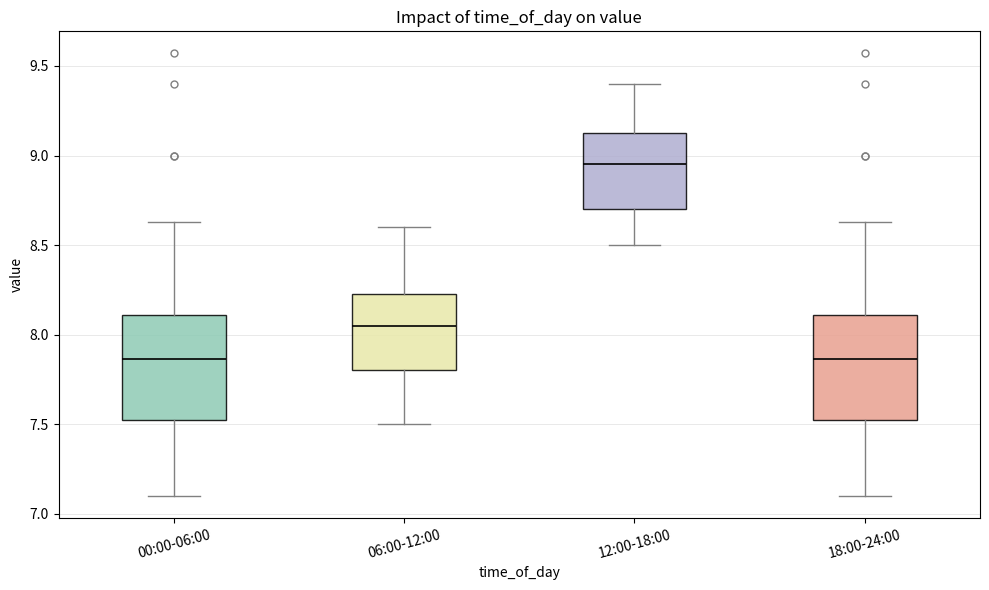

Reading left to right, read every box against the y-axis: the position of its median line, the range the box covers, and the ends of its whiskers. The values are not printed on the chart, so give them approximately, as read against the axis.

00:00-06:00: median 7.85, box 7.50 to 8.10, whiskers 7.10 to 8.65
06:00-12:00: median 8.05, box 7.80 to 8.25, whiskers 7.50 to 8.60
12:00-18:00: median 8.95, box 8.70 to 9.15, whiskers 8.50 to 9.40
18:00-24:00: median 7.85, box 7.50 to 8.10, whiskers 7.10 to 8.65